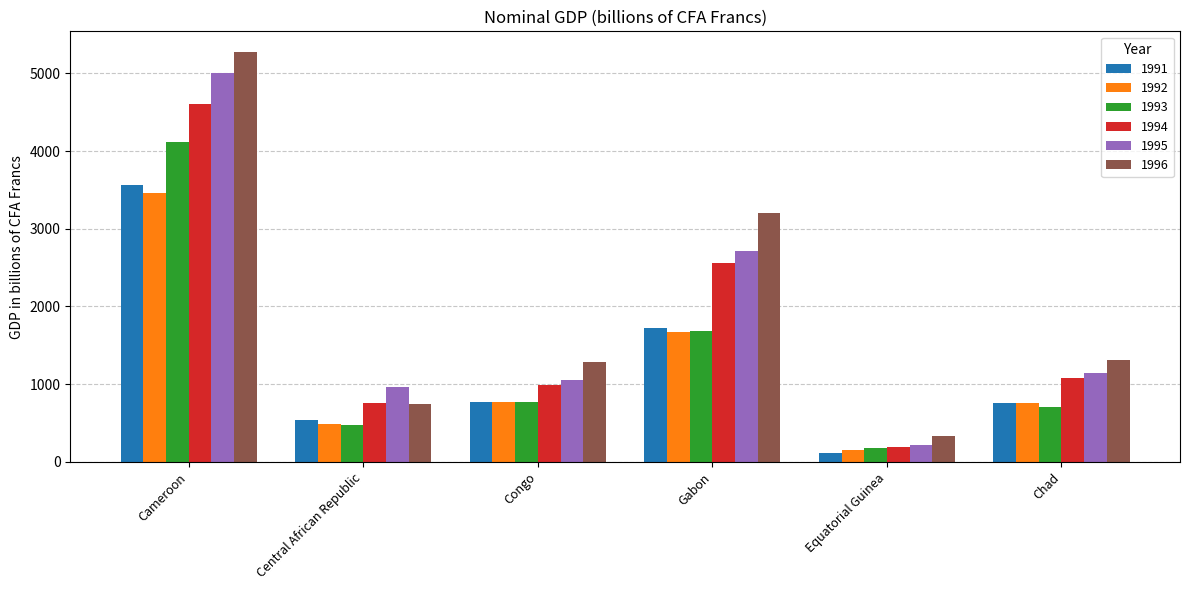

Which series has the widest spread of values?

1996